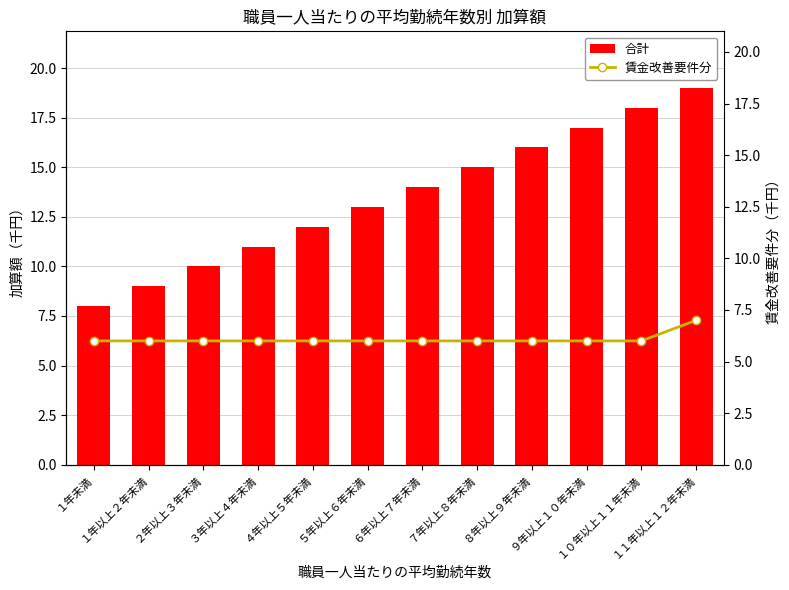

Reading left to right, list all the values displayed in this chart.

合計: 8	9	10	11	12	13	14	15	16	17	18	19
賃金改善要件分: 6	6	6	6	6	6	6	6	6	6	6	7